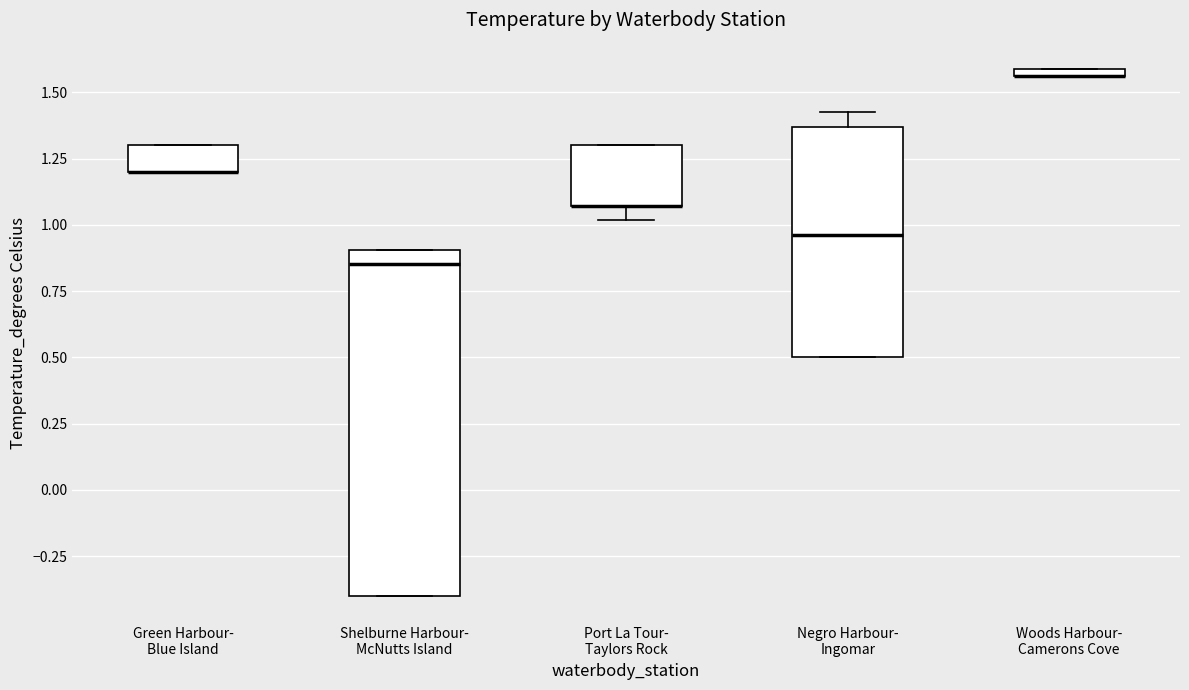

Where is the upper edge of the box for Woods Harbour- Camerons Cove on the y-axis? The values are not printed on the chart, so give them approximately, as read against the axis.

1.60